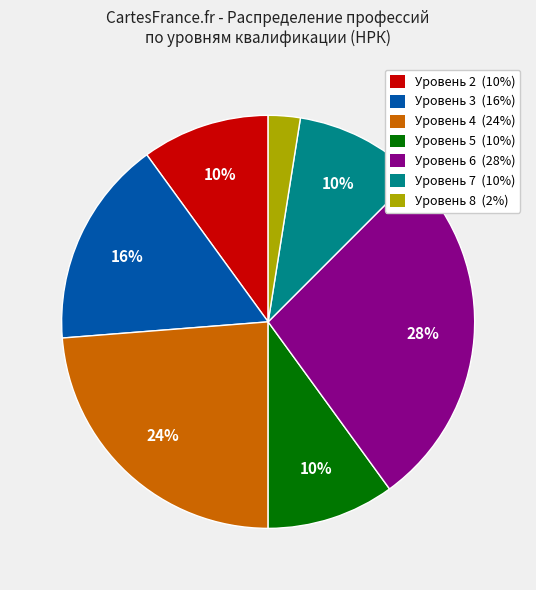

Count the number of slices in the pie.

7